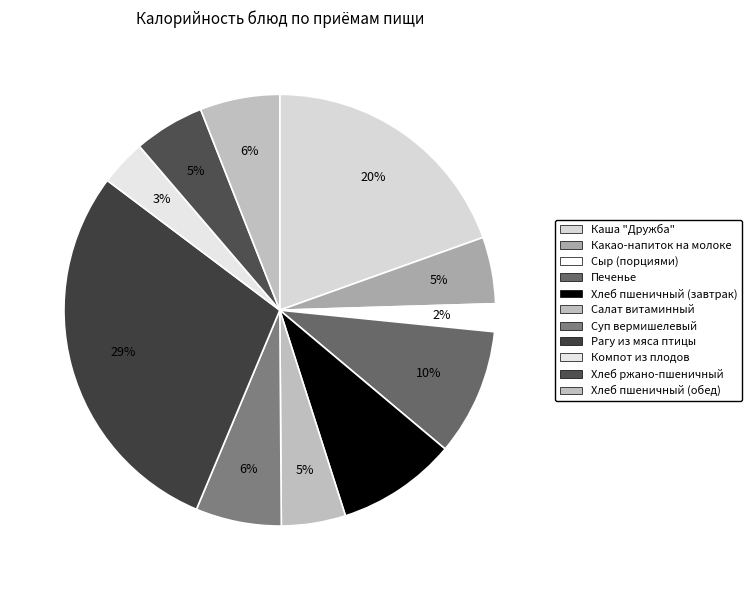

Rank the categories by value from lowest to highest.

Сыр (порциями), Компот из плодов, Салат витаминный, Какао-напиток на молоке, Хлеб ржано-пшеничный, Хлеб пшеничный (обед), Суп вермишелевый, Хлеб пшеничный (завтрак), Печенье, Каша "Дружба", Рагу из мяса птицы